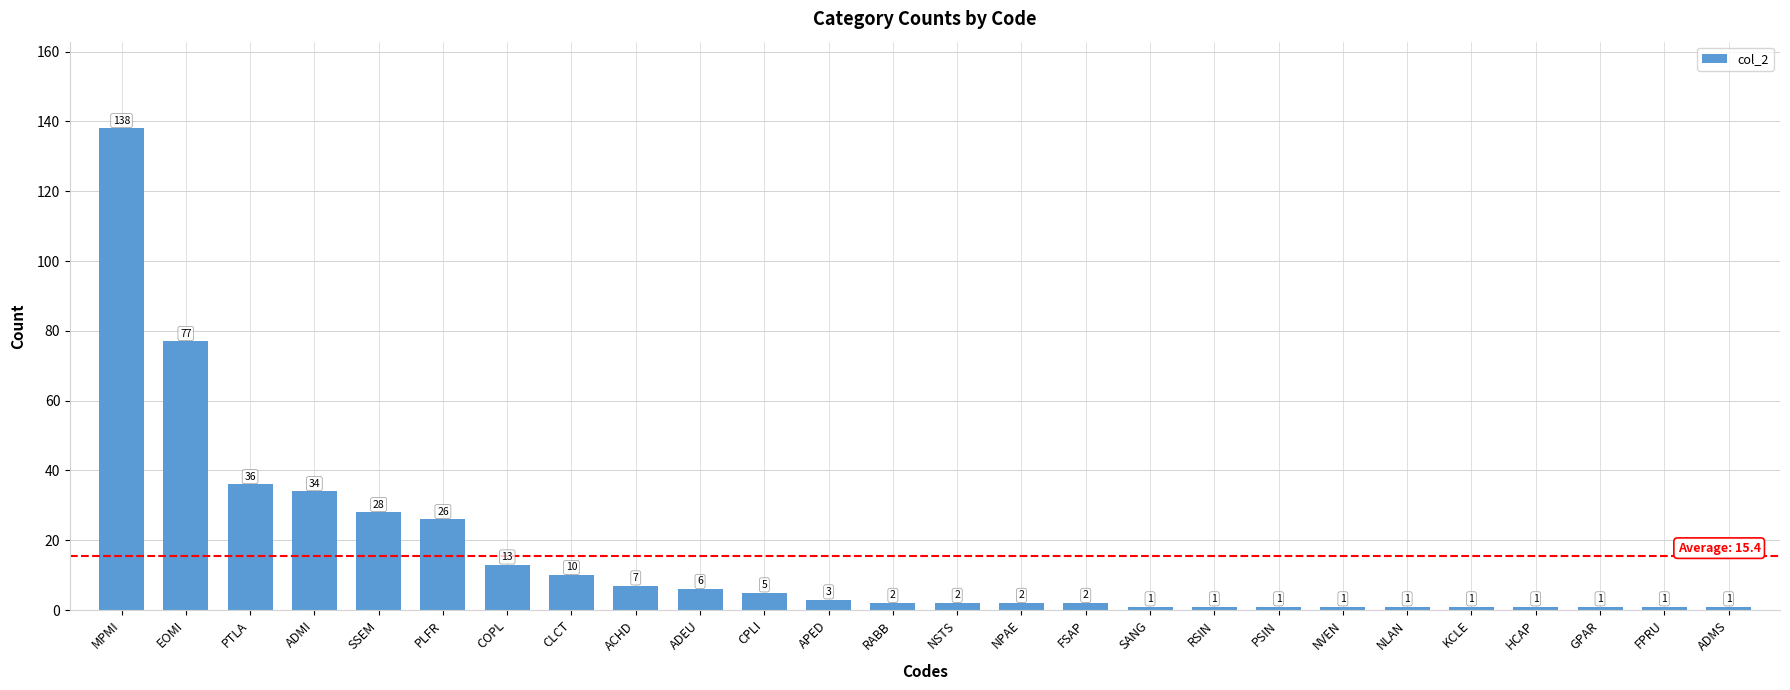

The chart shows a value of 1 at HCAP. True or false?

True